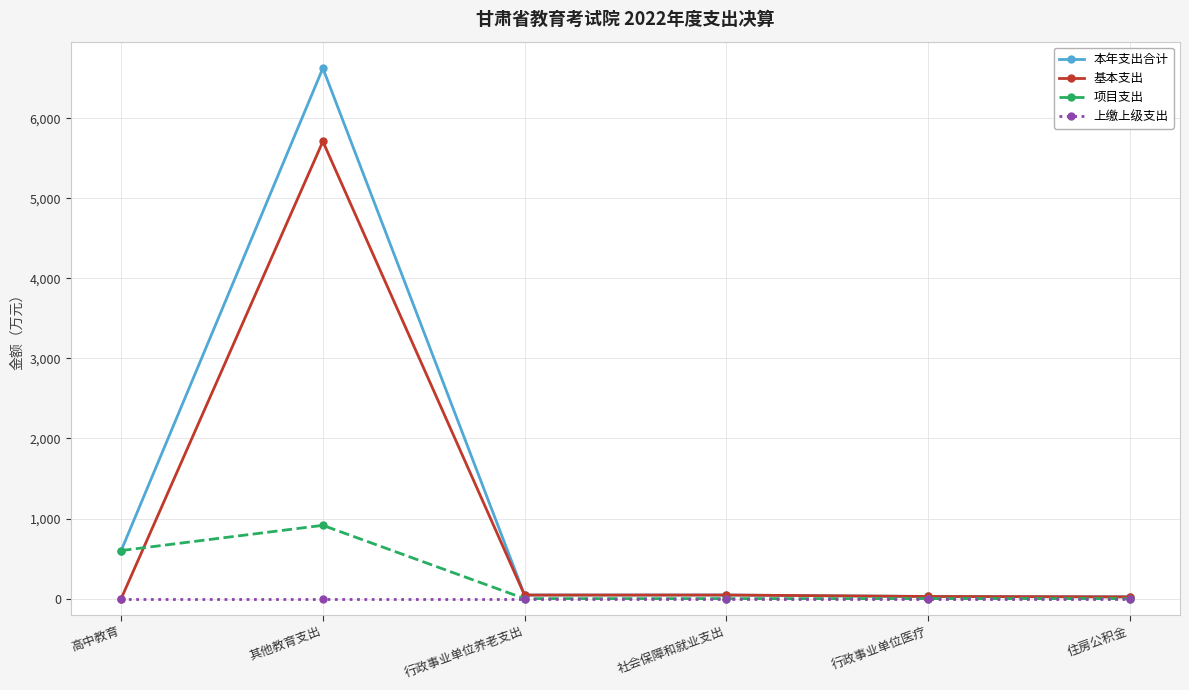

List the series in order of their overall mean, lowest first.

上缴上级支出, 项目支出, 基本支出, 本年支出合计